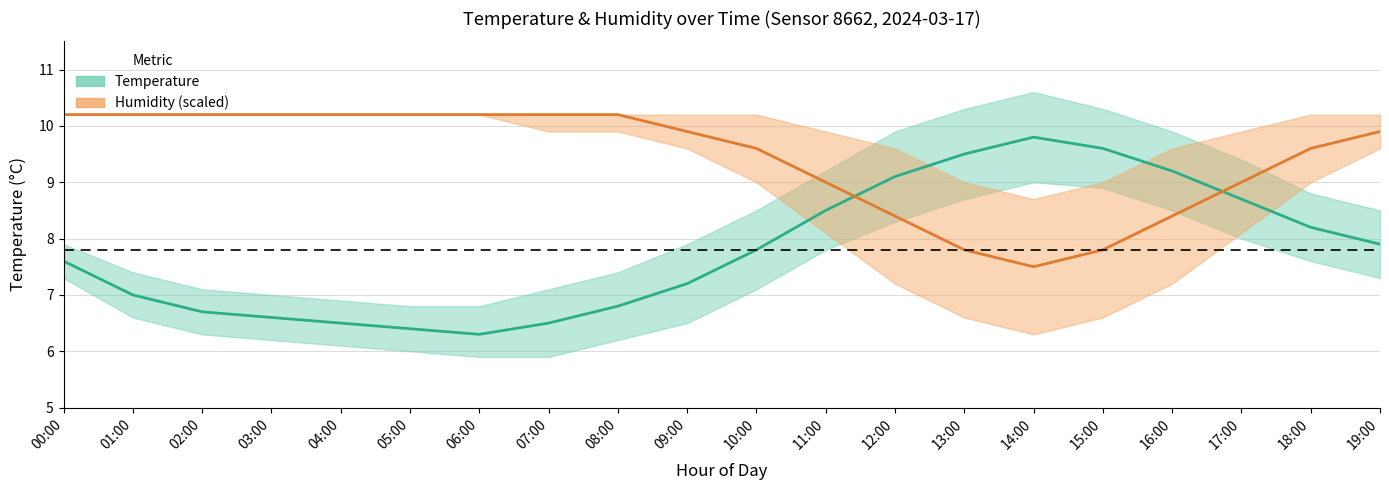

At which category is the sum across all series the highest?

00:00